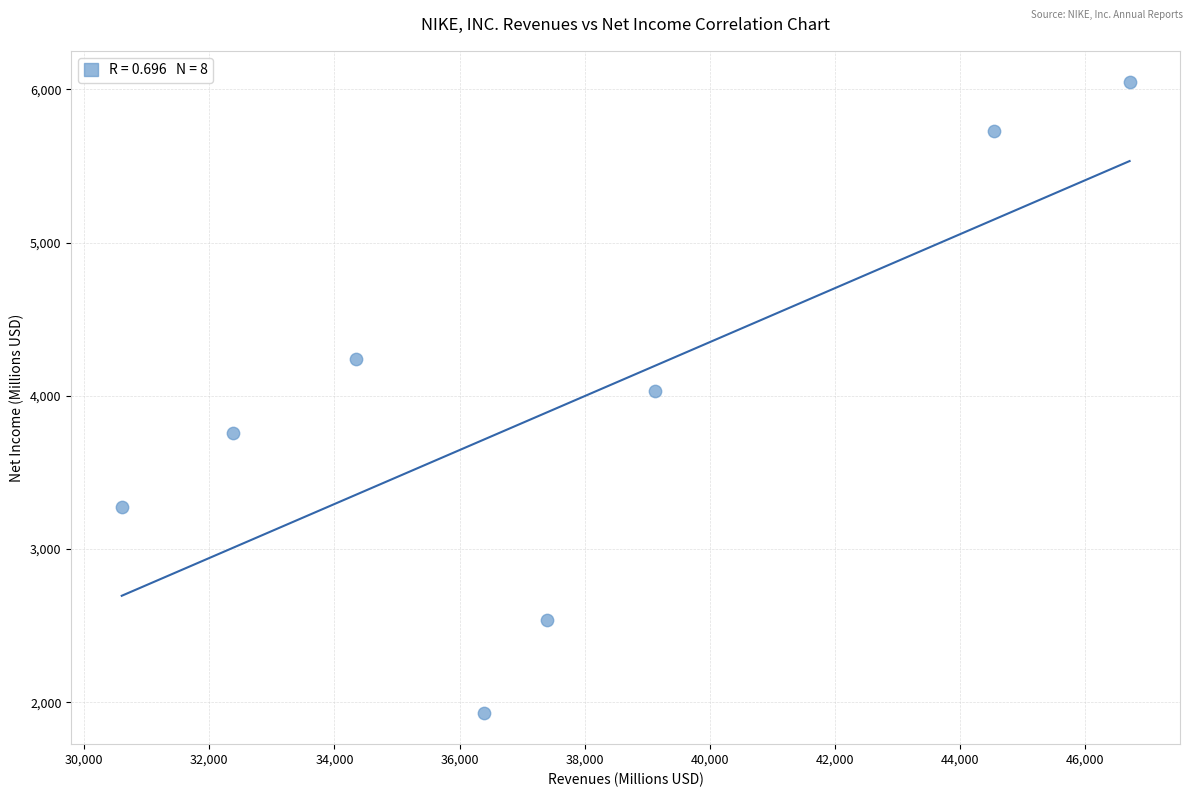

What is the range of Y values (max minus min)?

4113